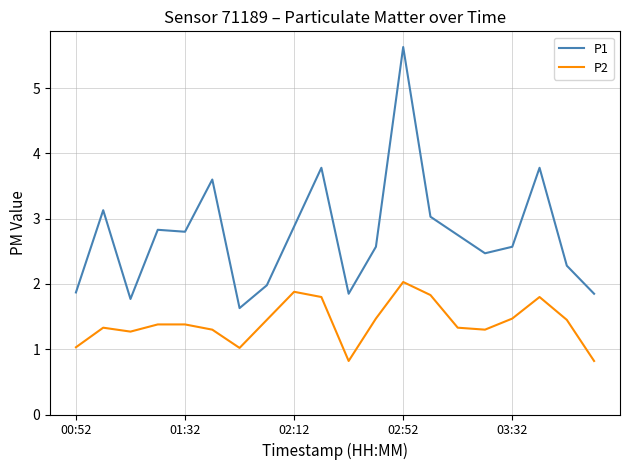

List the series in order of their overall mean, lowest first.

P2, P1